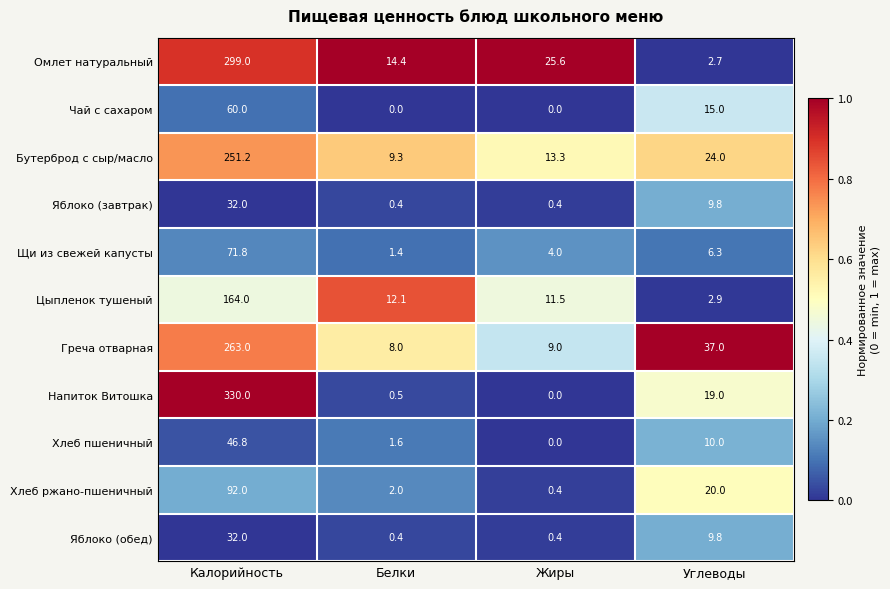

What is the greatest value displayed?

330.0